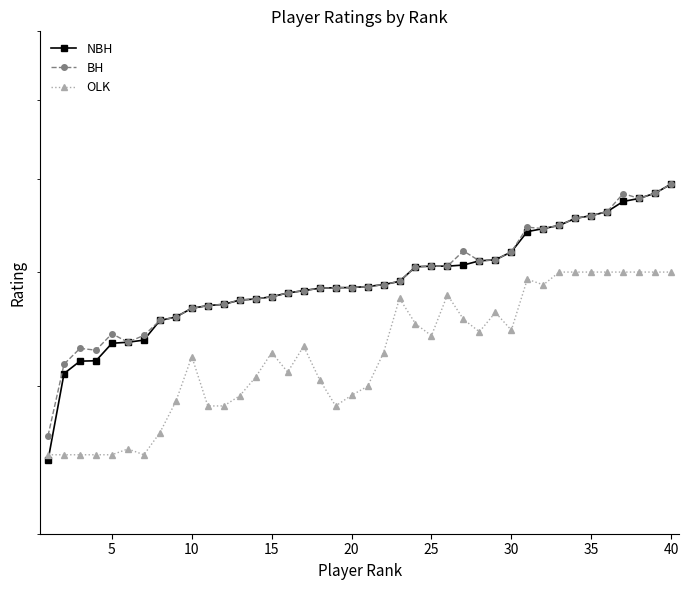

Where does the BH series first go above 4?

5